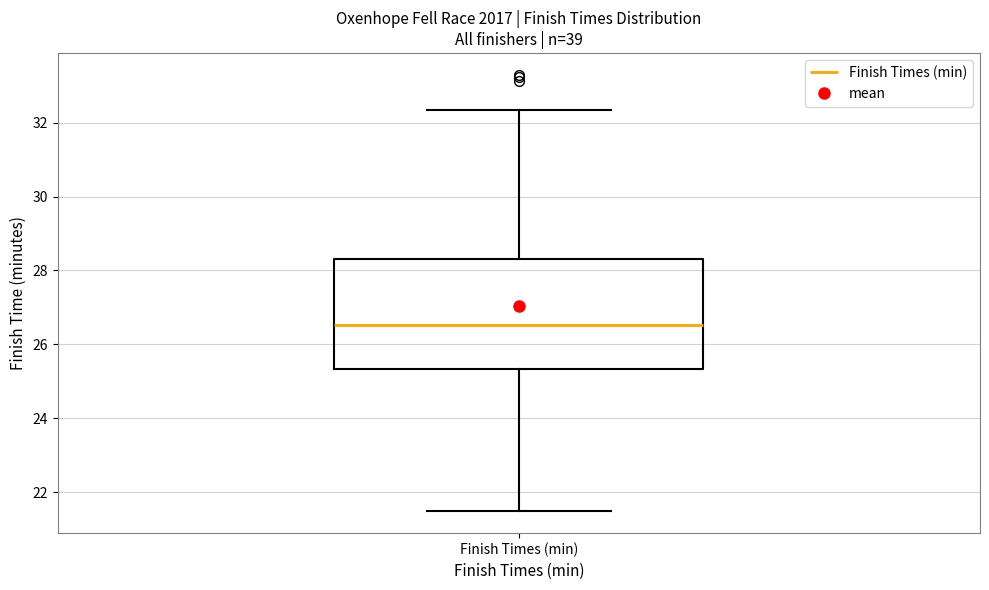

Transcribe this box plot: give where the median line is, the range the box spans, and where the two whiskers end, as read against the y-axis. The values are not printed on the chart, so give them approximately, as read against the axis.

median 26.6, box 25.4 to 28.4, whiskers 21.4 to 32.4